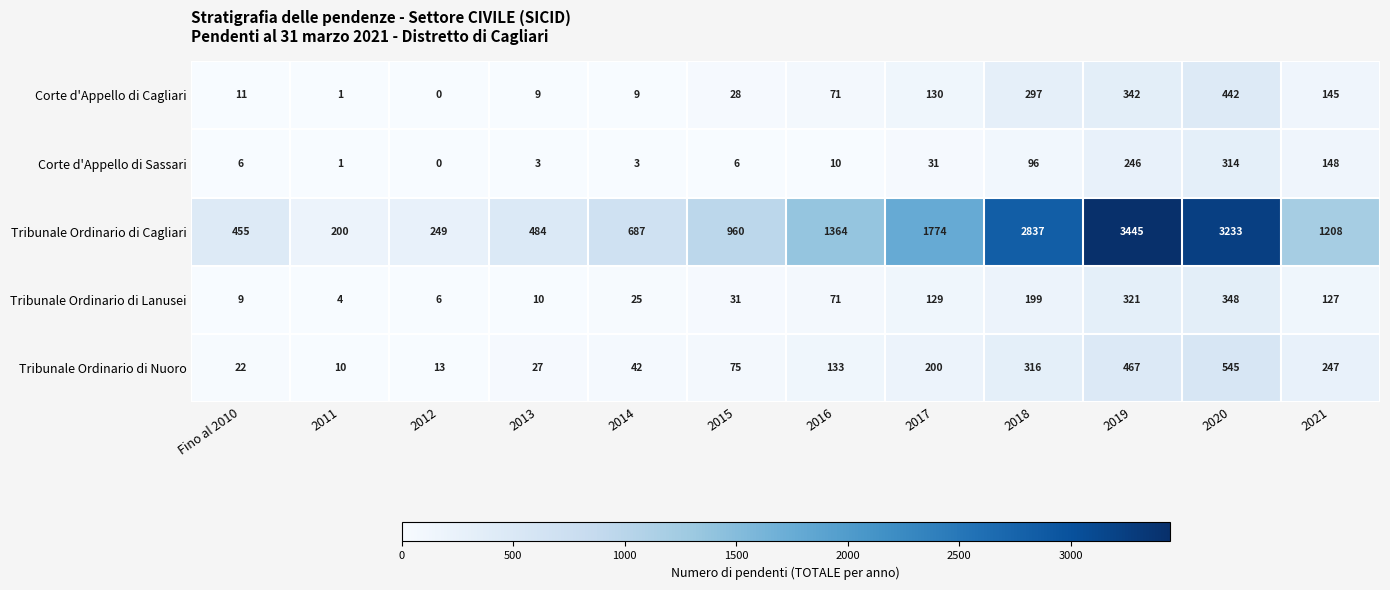

At which category is the sum across all series the highest?

2020